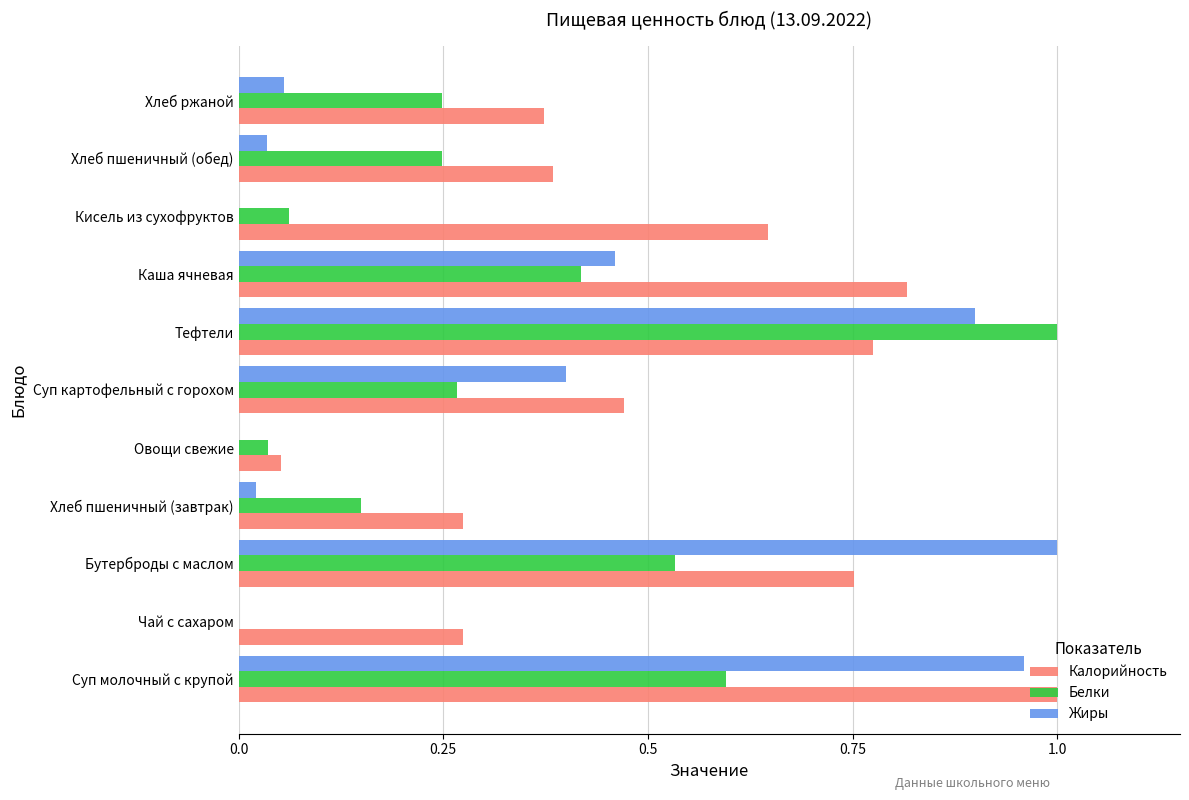

At which label does Жиры reach its peak?

Бутерброды с маслом